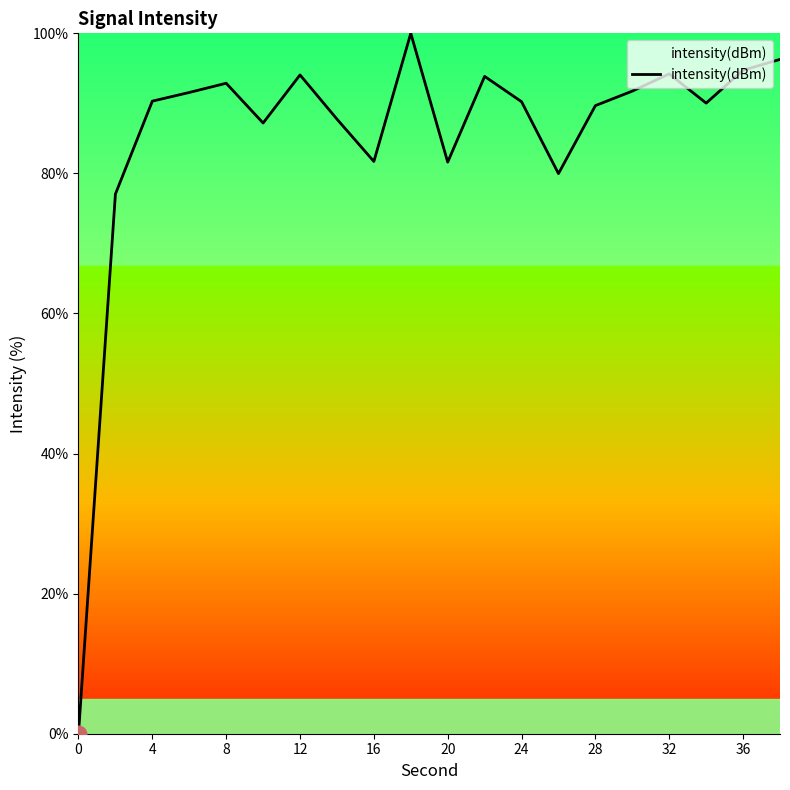

What is the maximum value shown in the chart?

100.0